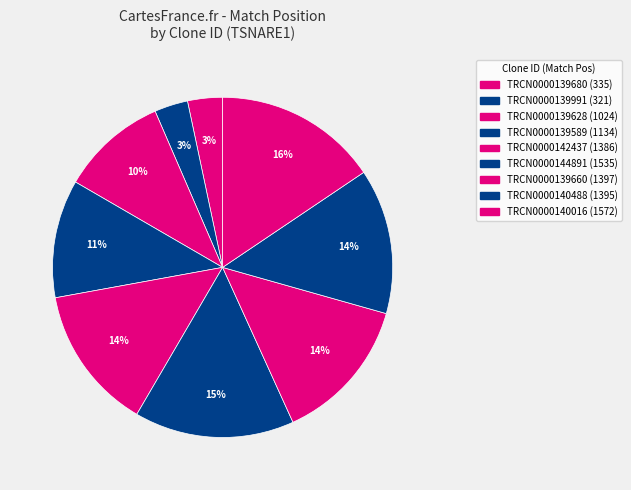

What is the smallest slice in the pie chart?

TRCN0000139991